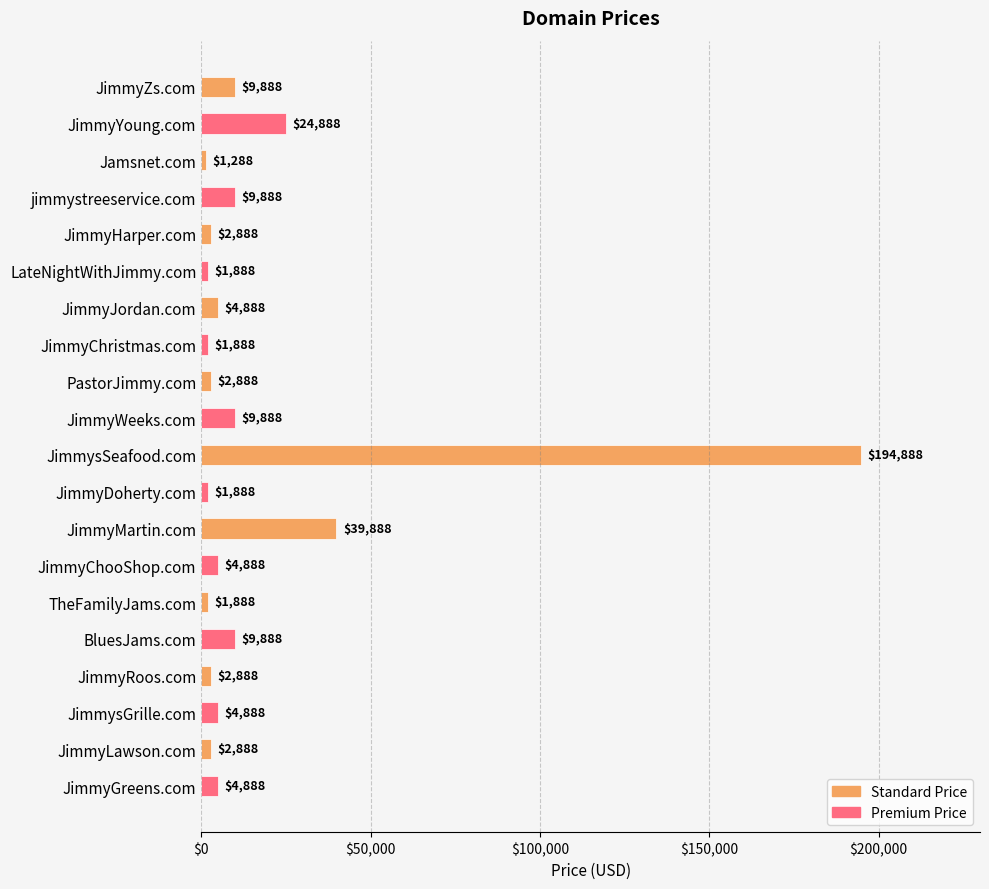

What is the difference between the maximum and second lowest values?

193000